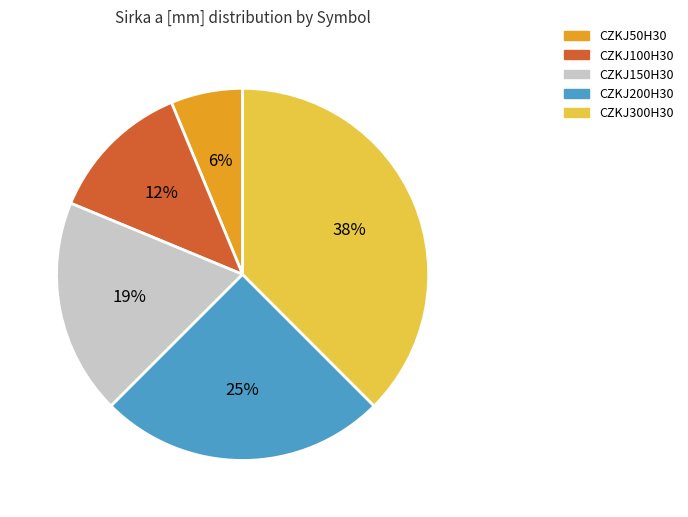

Which slice is the largest?

CZKJ300H30